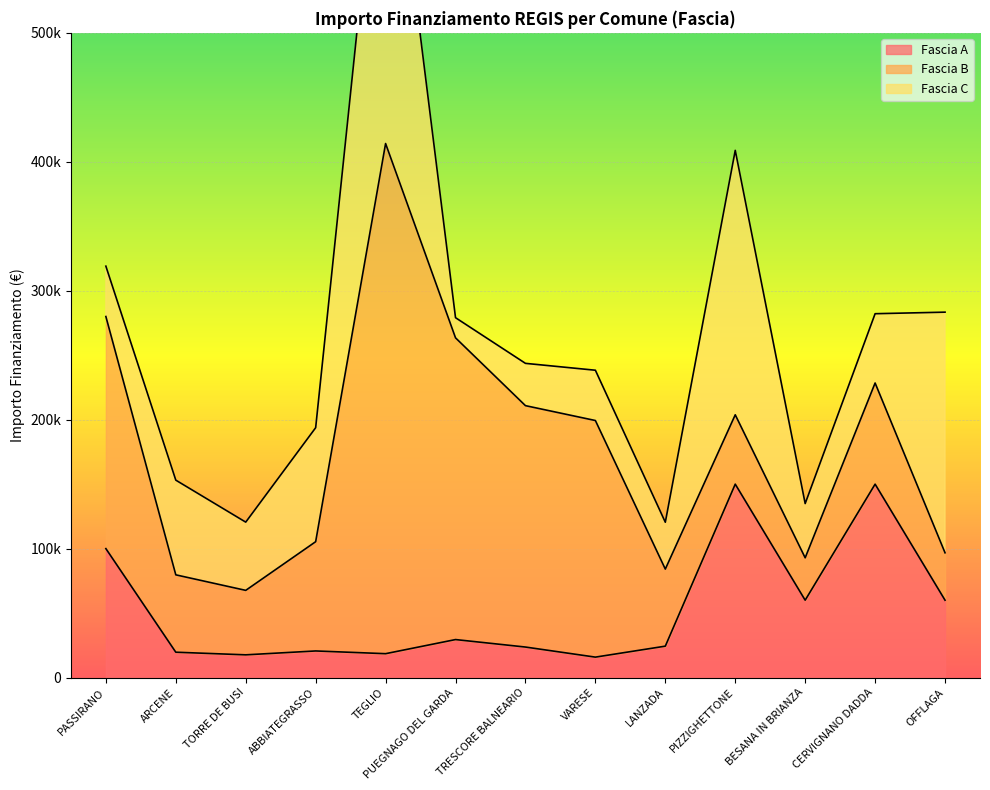

Count the number of data series in this chart.

3